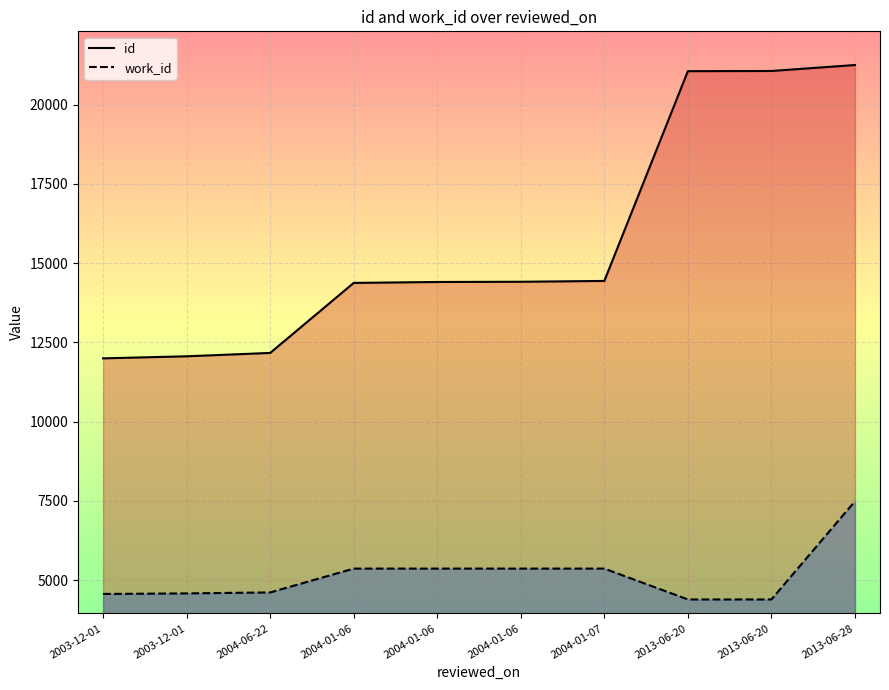

At which label does work_id first exceed 5366?

2013-06-28